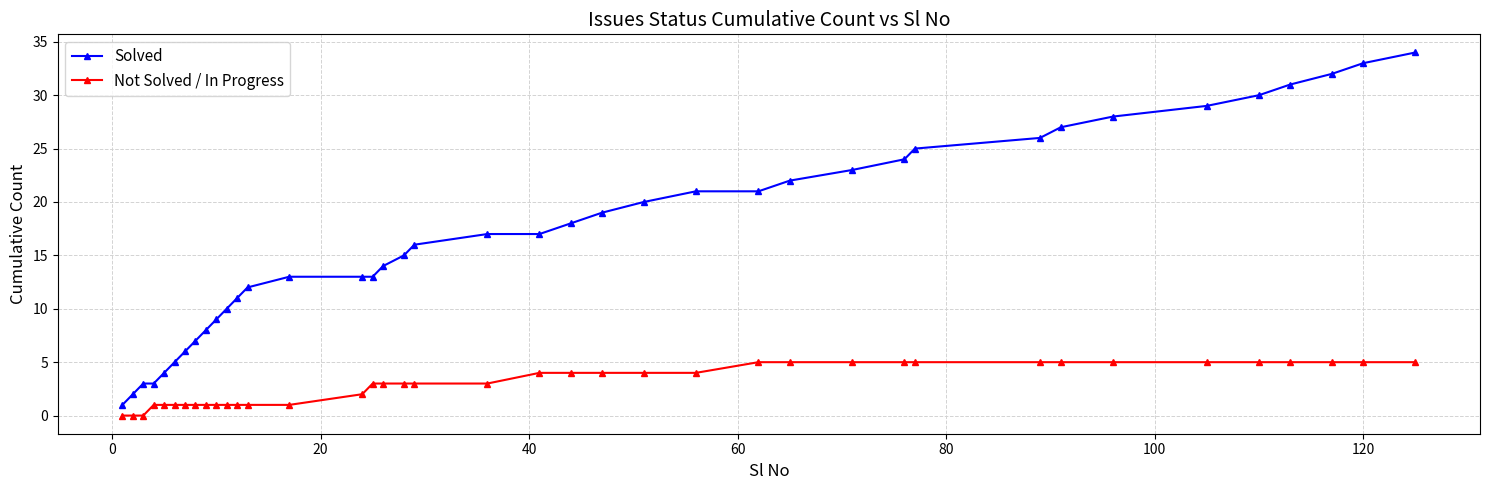

List the series in order of their overall mean, lowest first.

Not Solved / In Progress, Solved